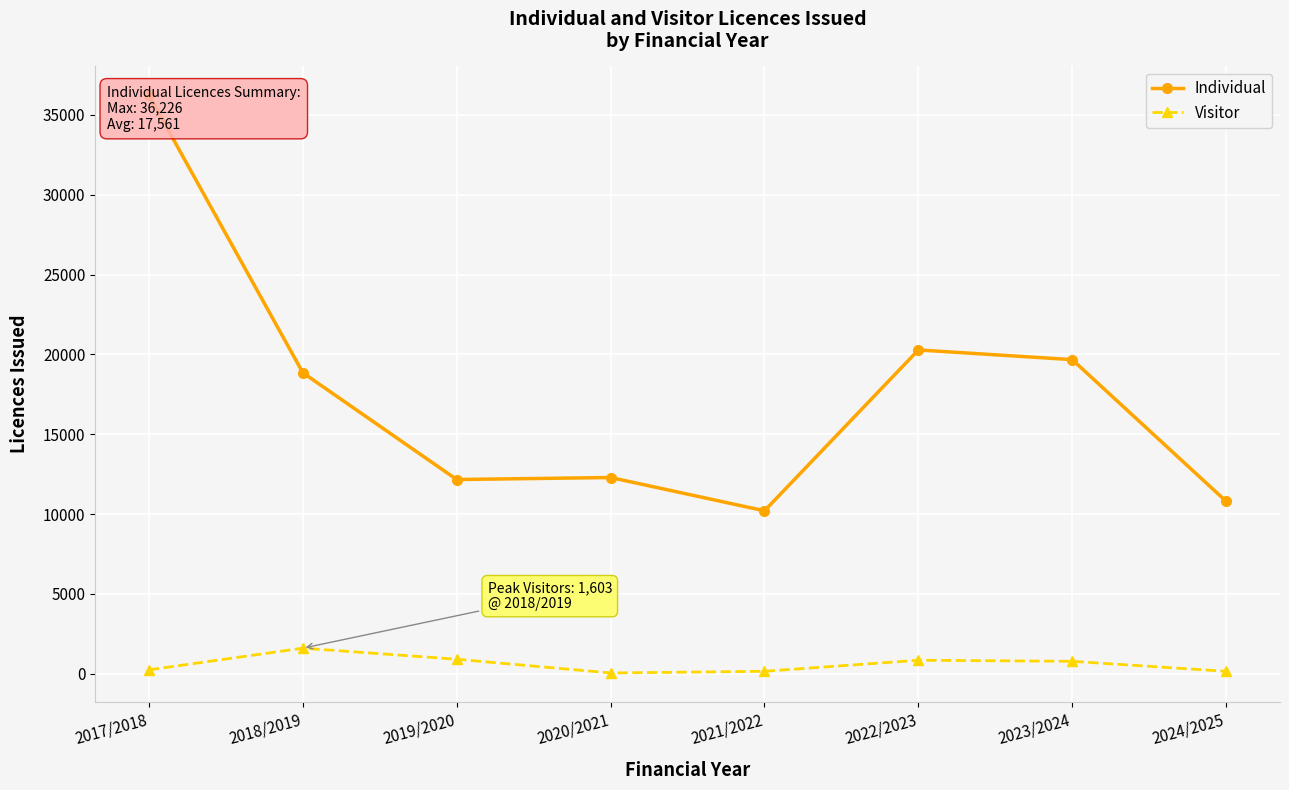

At 2020/2021, list the series in order from largest to smallest.

Individual, Visitor